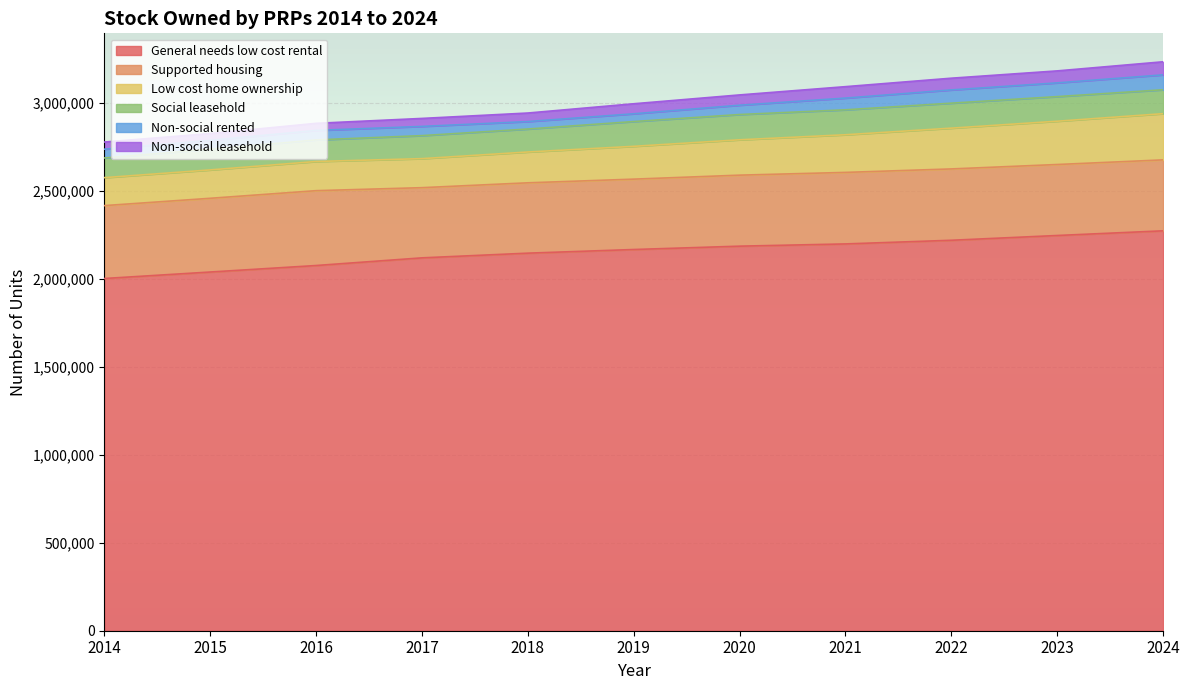

What is the difference between the second highest and second lowest values in the General needs low cost rental series?

207694